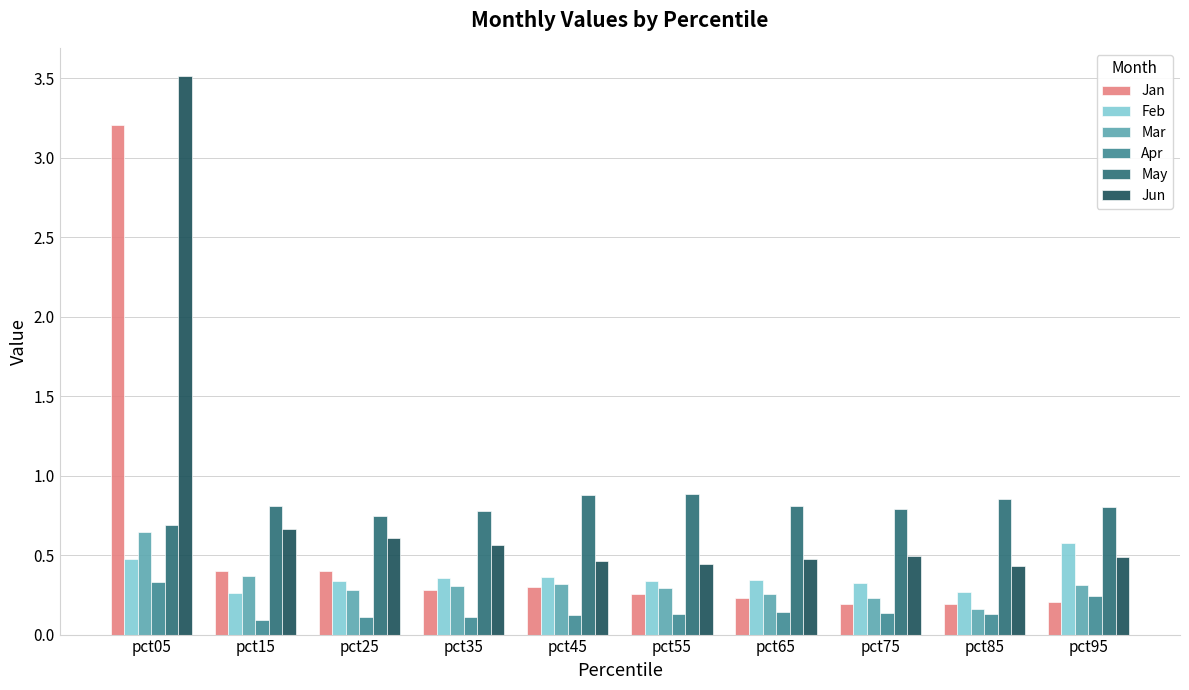

How many groups of bars are there?

10